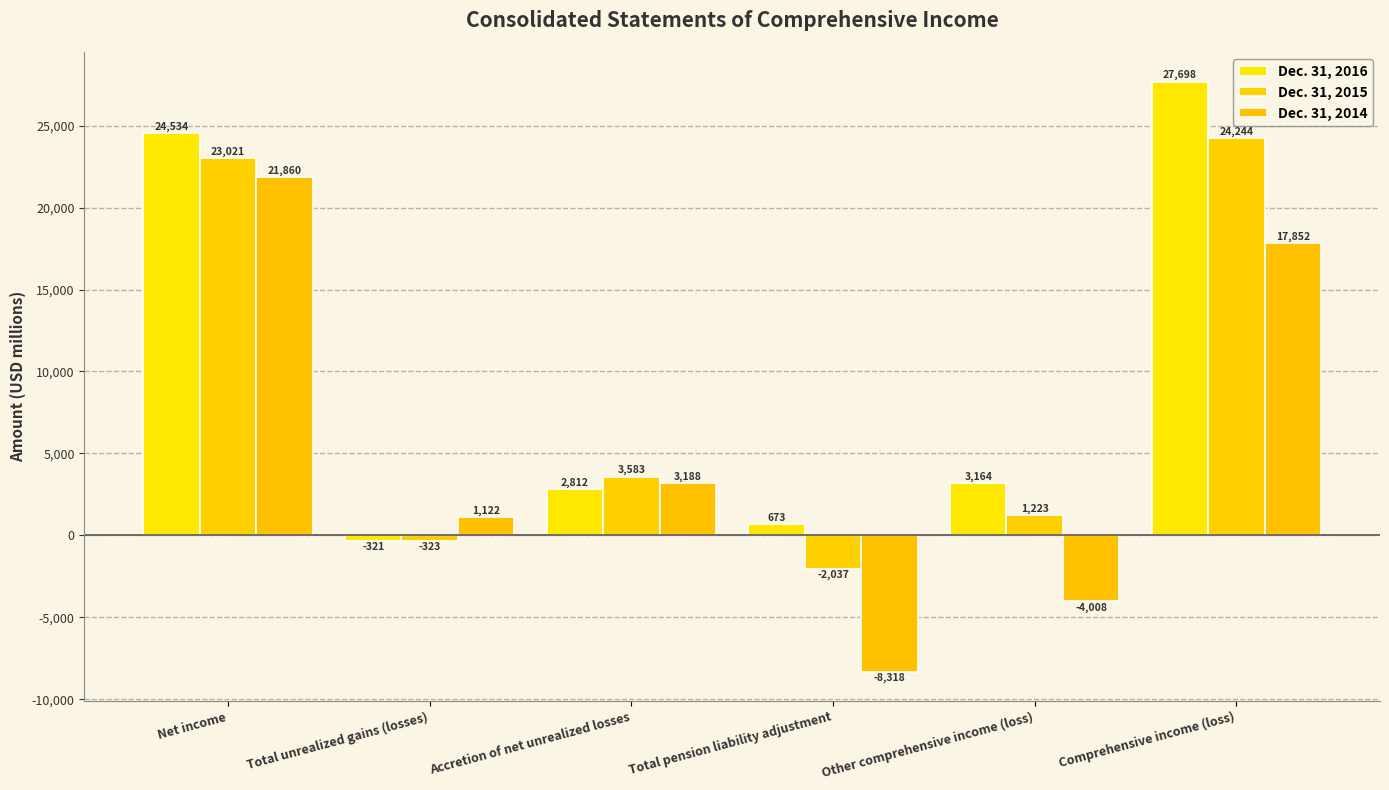

What is the sum of the Dec. 31, 2014 values at Total unrealized gains (losses) and Comprehensive income (loss)?

18974